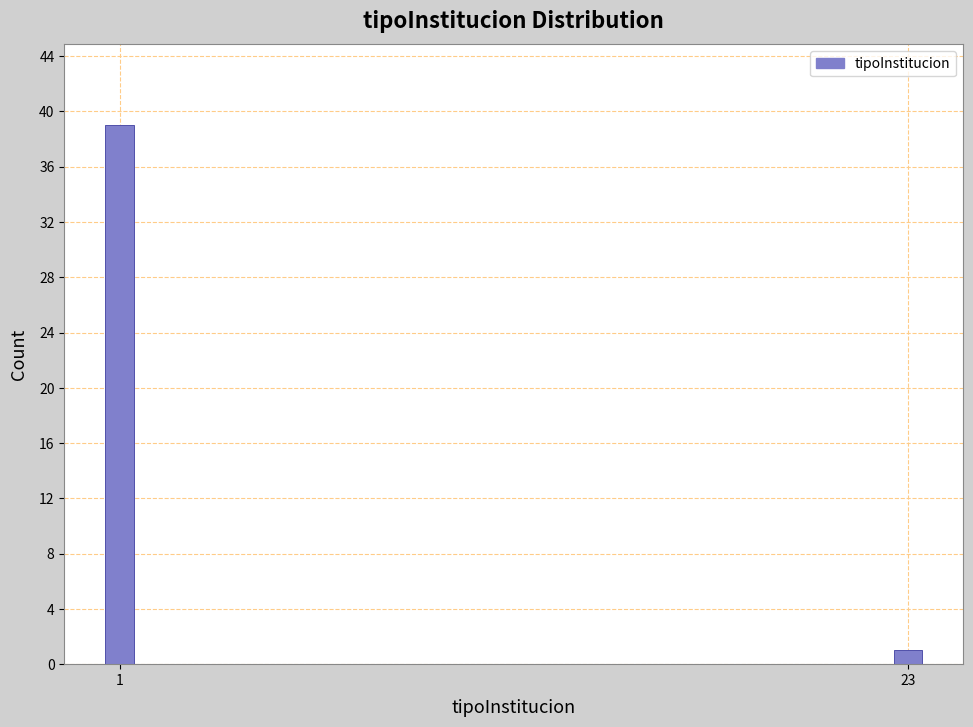

Reading left to right, extract all data points from this chart.

39	1